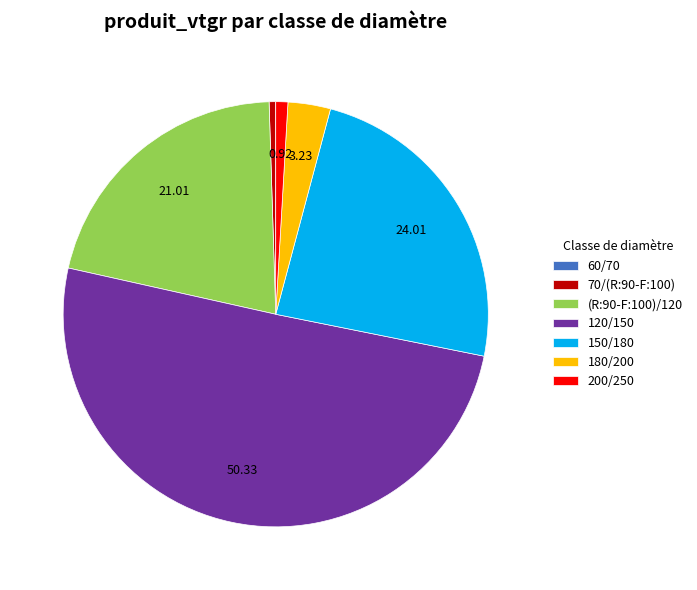

What is the ratio of the value at 150/180 to the value at 120/150?

0.5